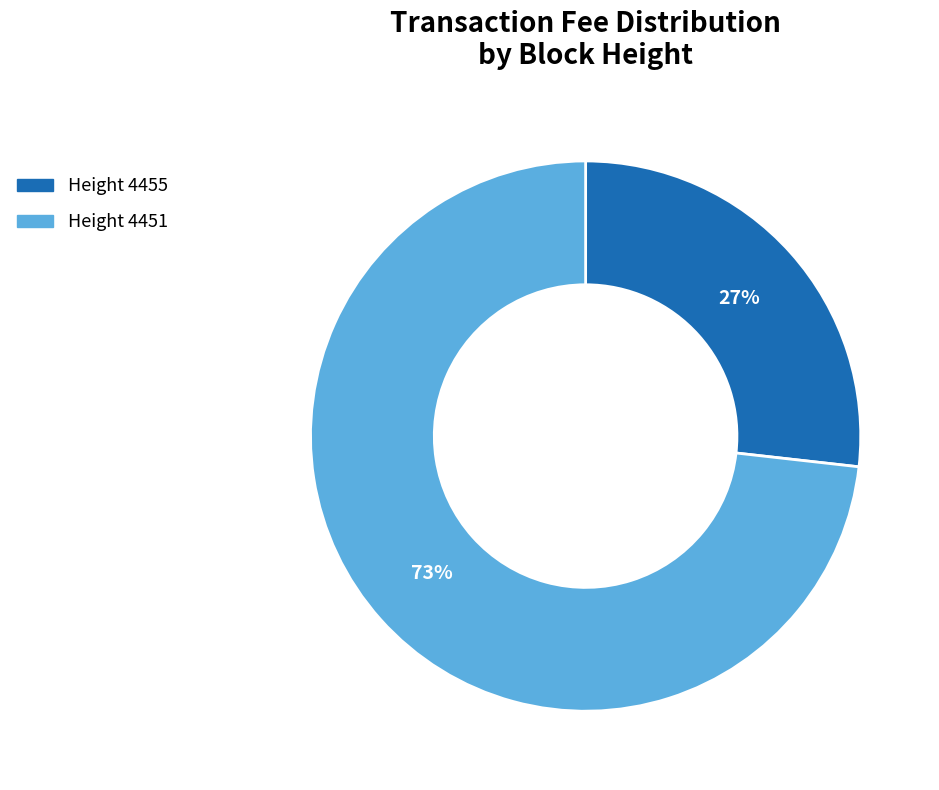

Combined, do Height 4455 and Height 4451 account for over 50%?

Yes